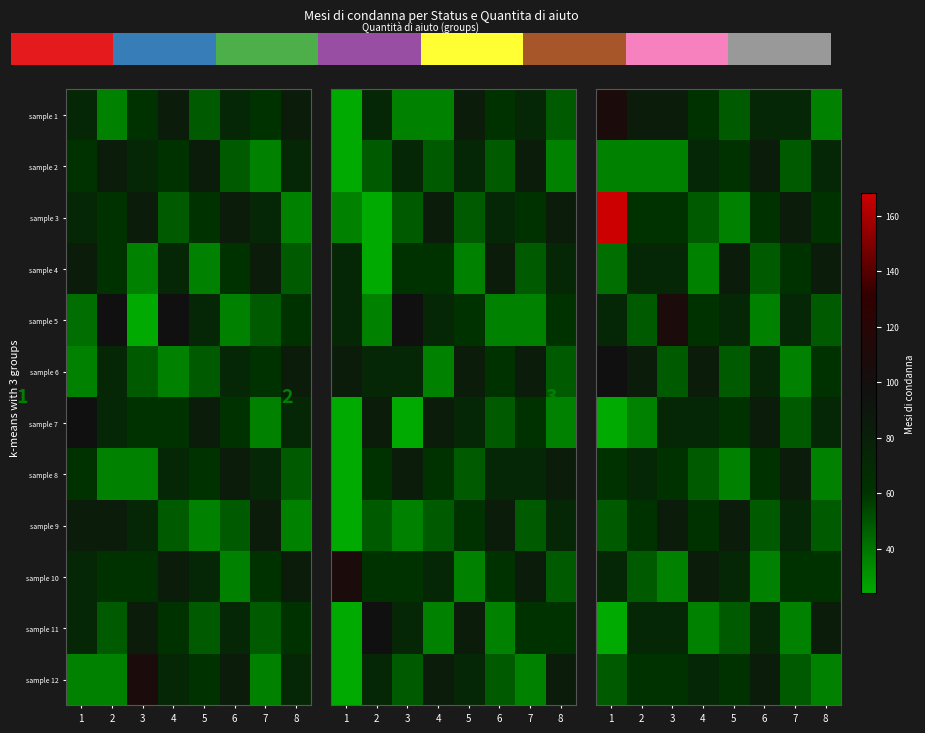

The value of sample 5 at 8 is 18. True or false?

False